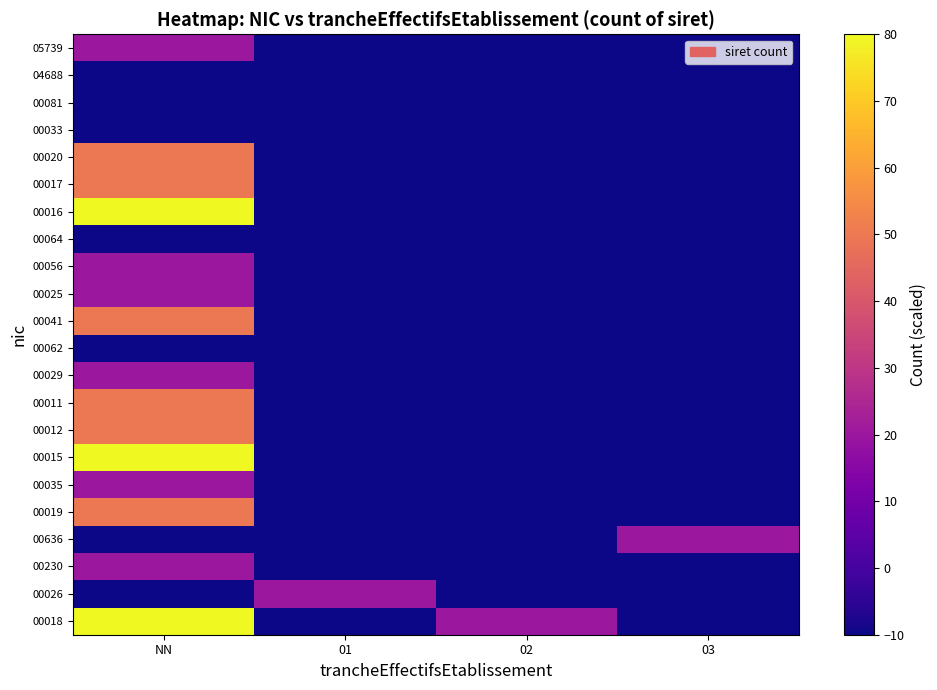

At which category does the chart reach its peak across all series?

NN